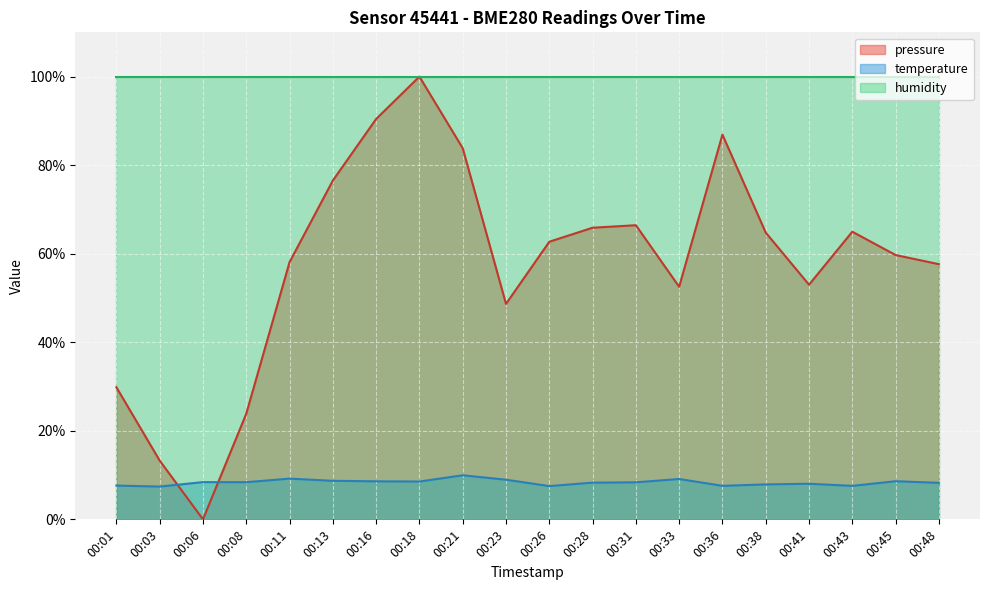

Which category has the highest value across all series?

00:18